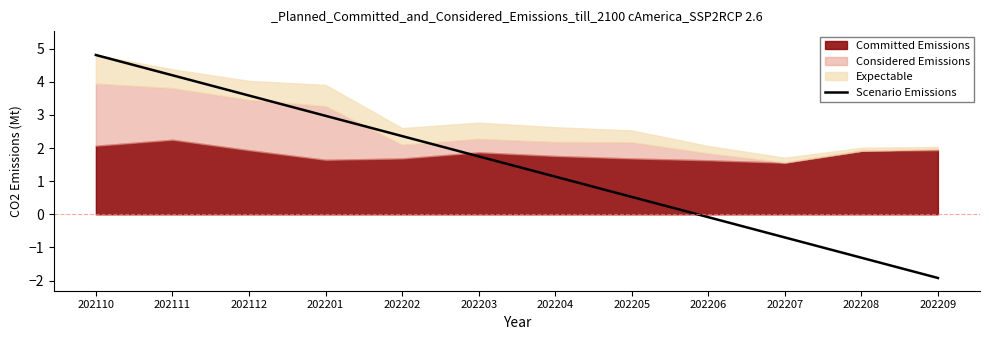

Which has a higher value, 202205 or 202202?

202202